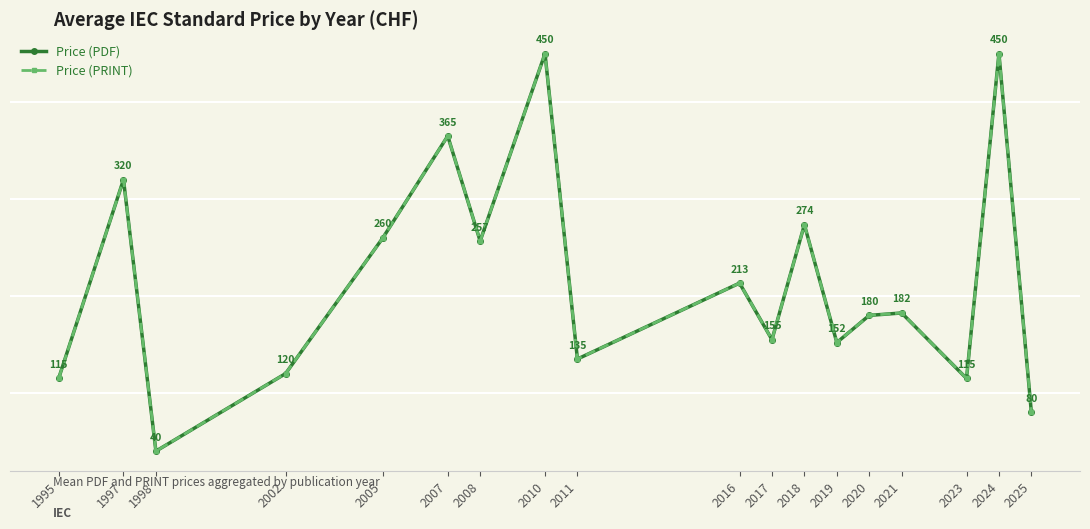

What is the difference between the second highest and minimum values in the Price (PDF) series?

410.0